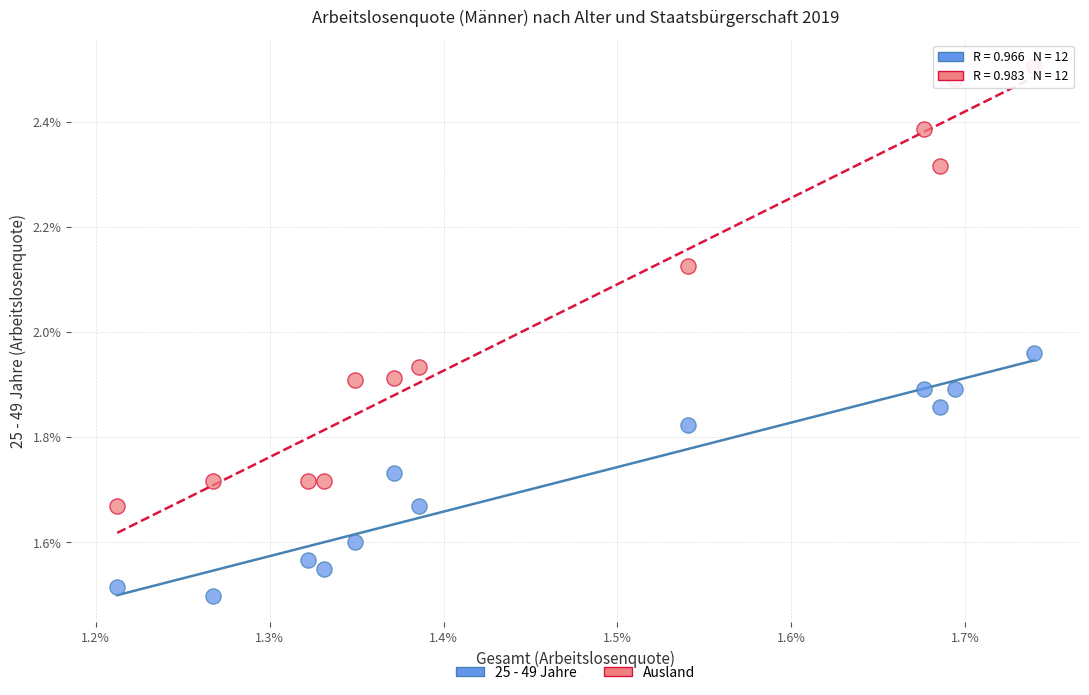

Which series has the widest spread of Y values?

Ausland